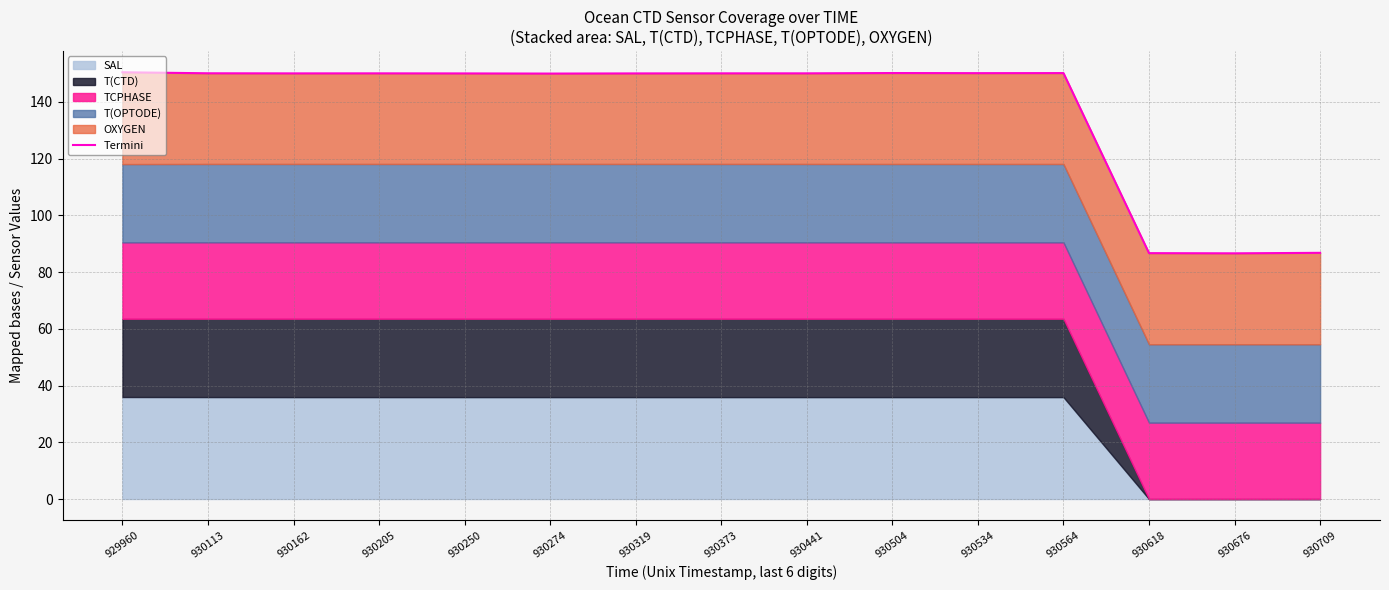

The chart shows a value of 150.1 at 930441. True or false?

True